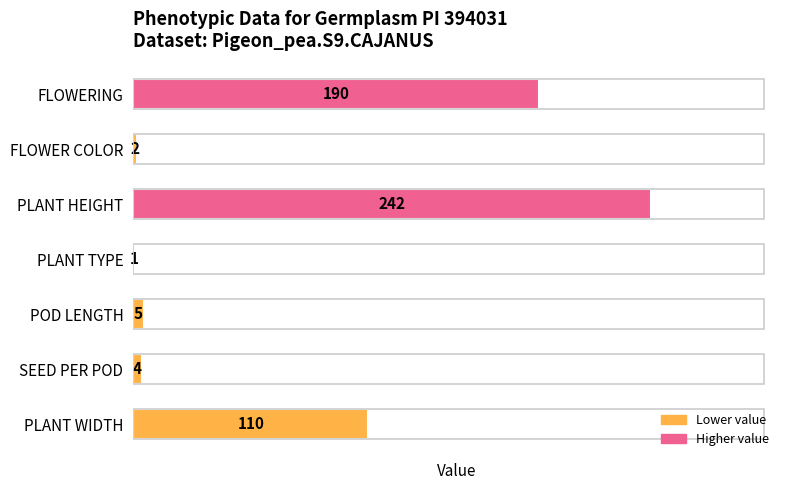

At which label is the value closest to 121?

PLANT WIDTH